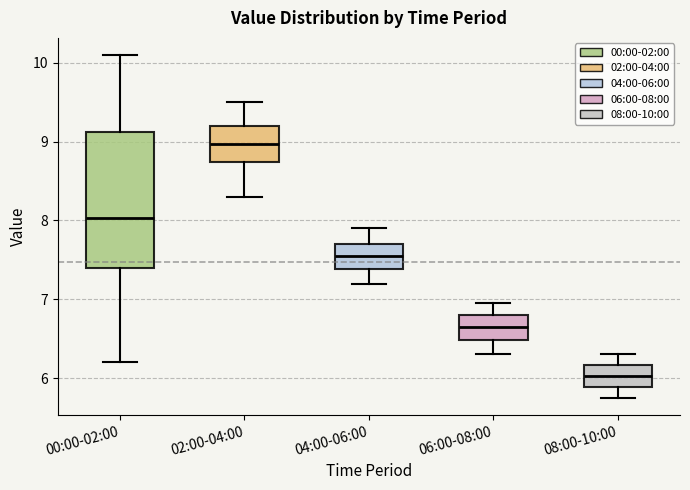

Where is the upper edge of the box for 06:00-08:00 on the y-axis? The values are not printed on the chart, so give them approximately, as read against the axis.

6.8